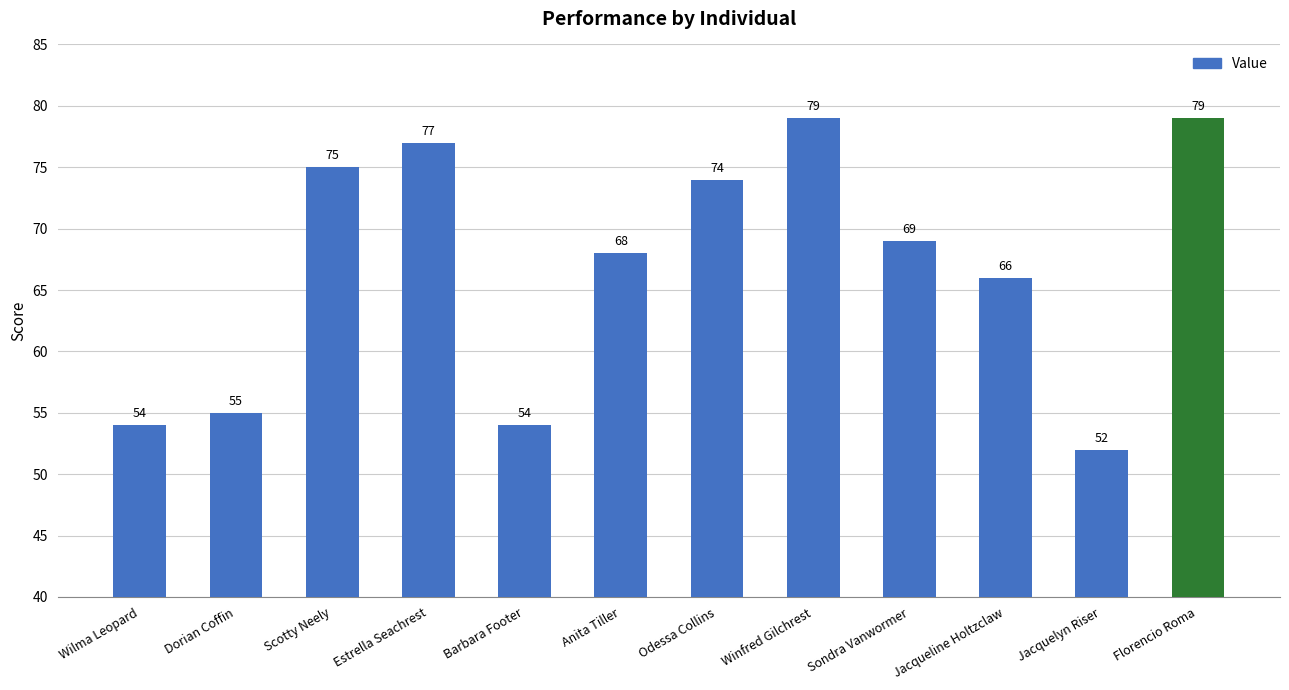

Does the chart contain stacked bars?

No